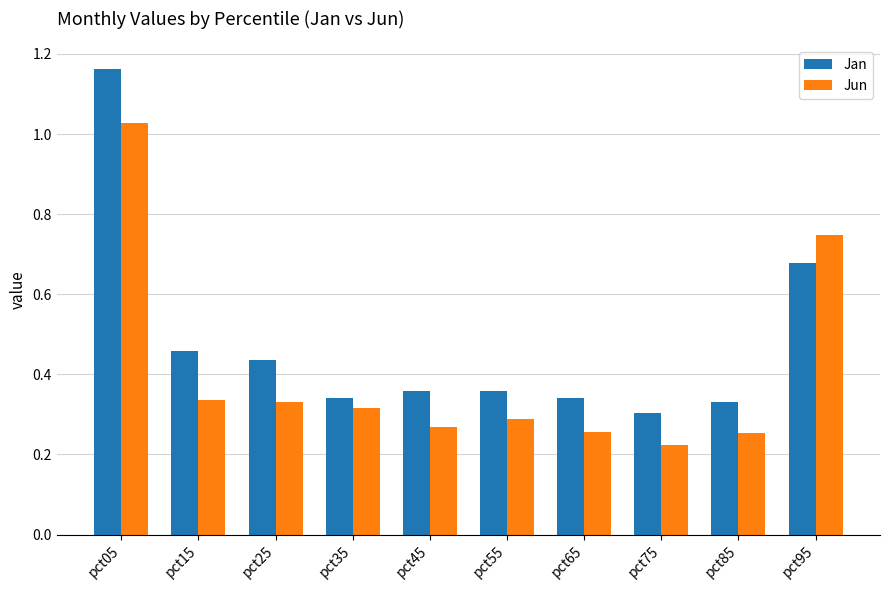

The Jun series shows 0.3 at pct15. True or false?

True